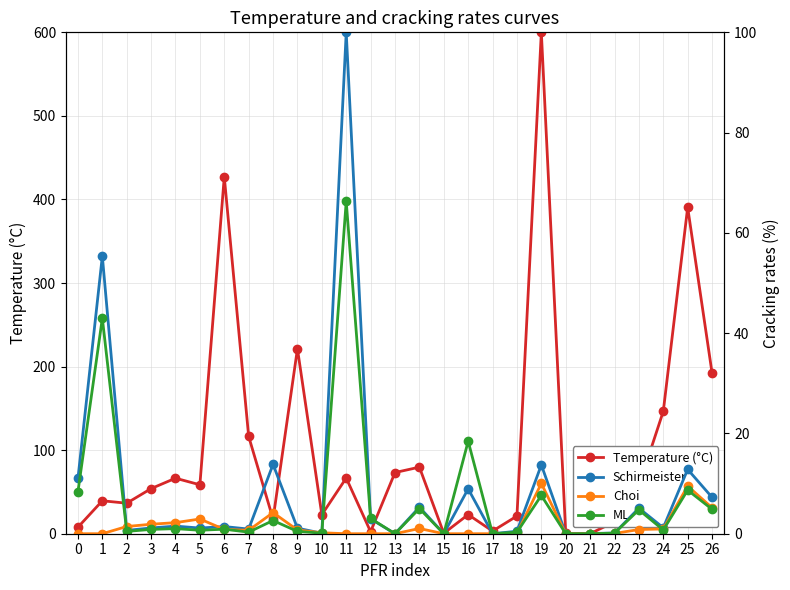

At which label is ML closest to 33?

1